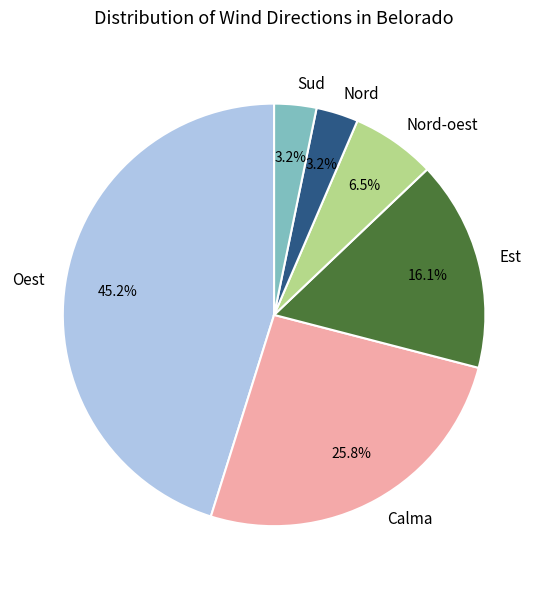

Is there any slice that represents more than half of the pie?

No